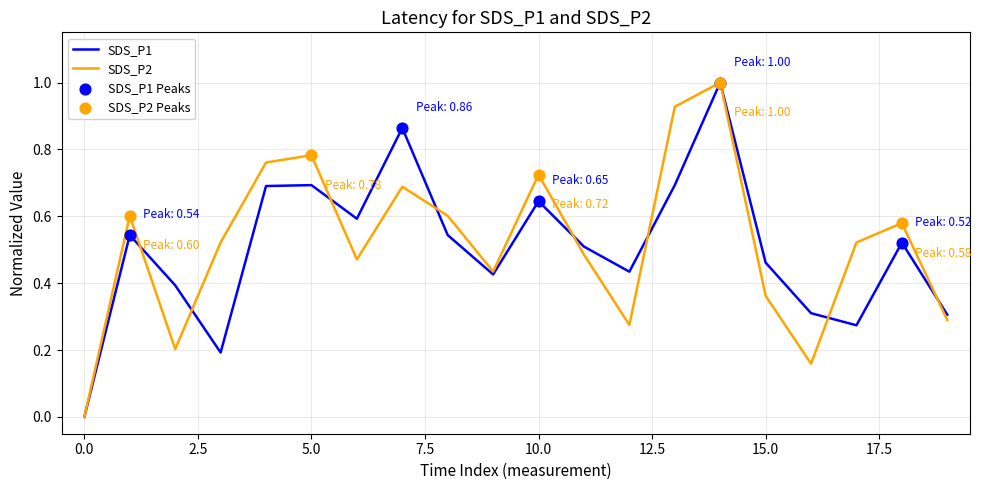

What is the greatest value displayed?

1.0